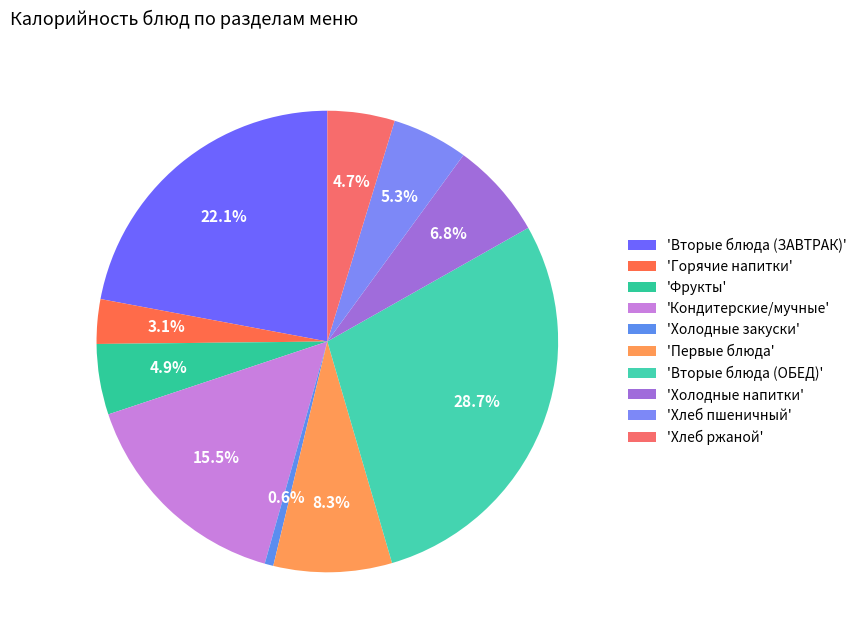

How many segments does this pie chart have?

10